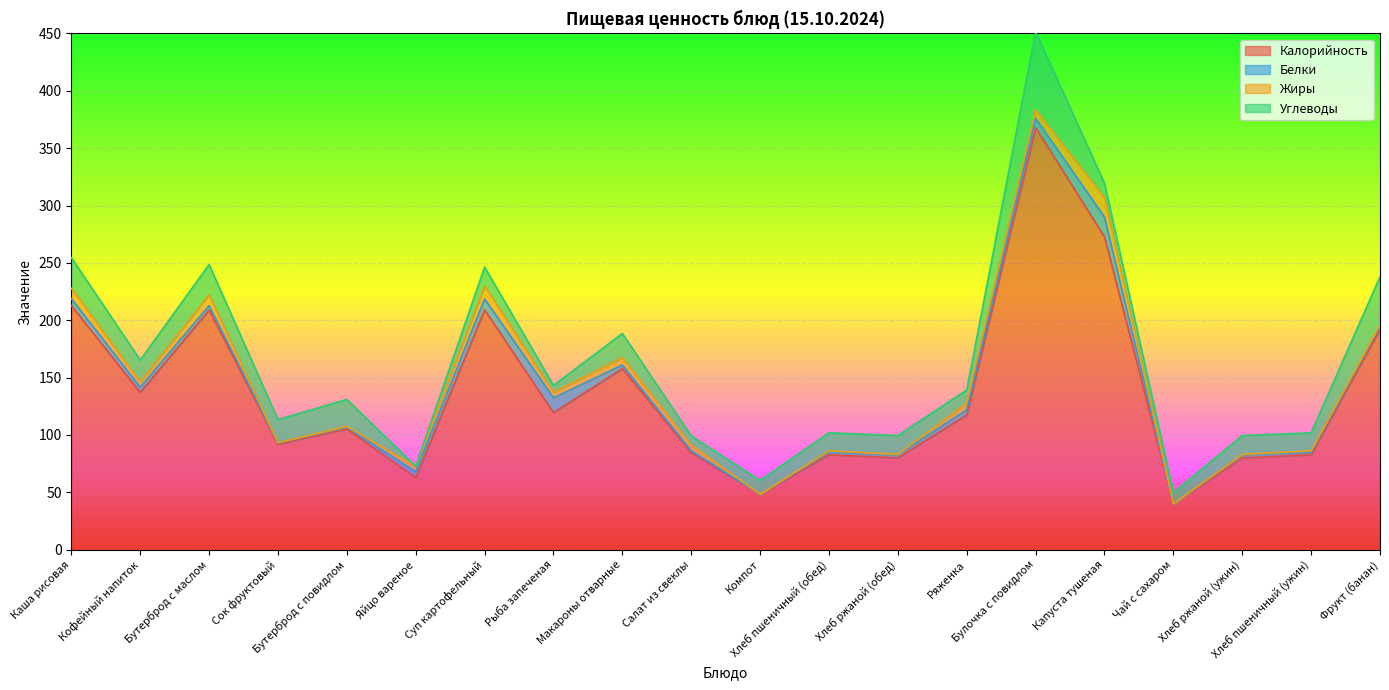

What is the difference between the maximum and minimum values in the Калорийность series?

328.0